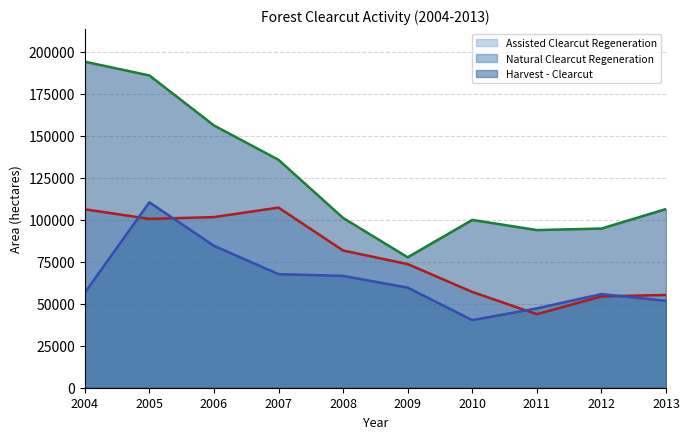

At 2004, list the series in order from largest to smallest.

Harvest - Clearcut, Assisted Clearcut Regeneration, Natural Clearcut Regeneration